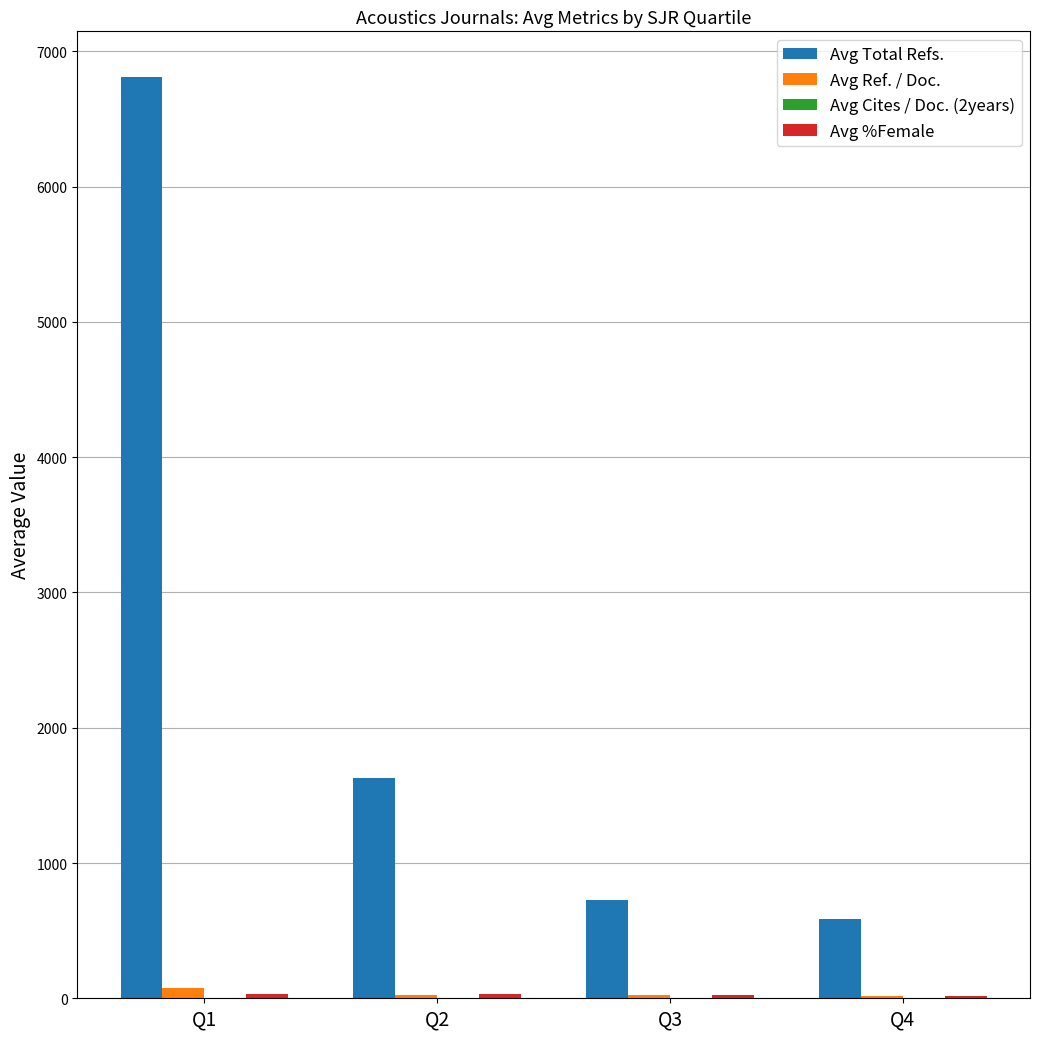

Between Q1 and Q4, which series saw the biggest shift?

Avg Total Refs.